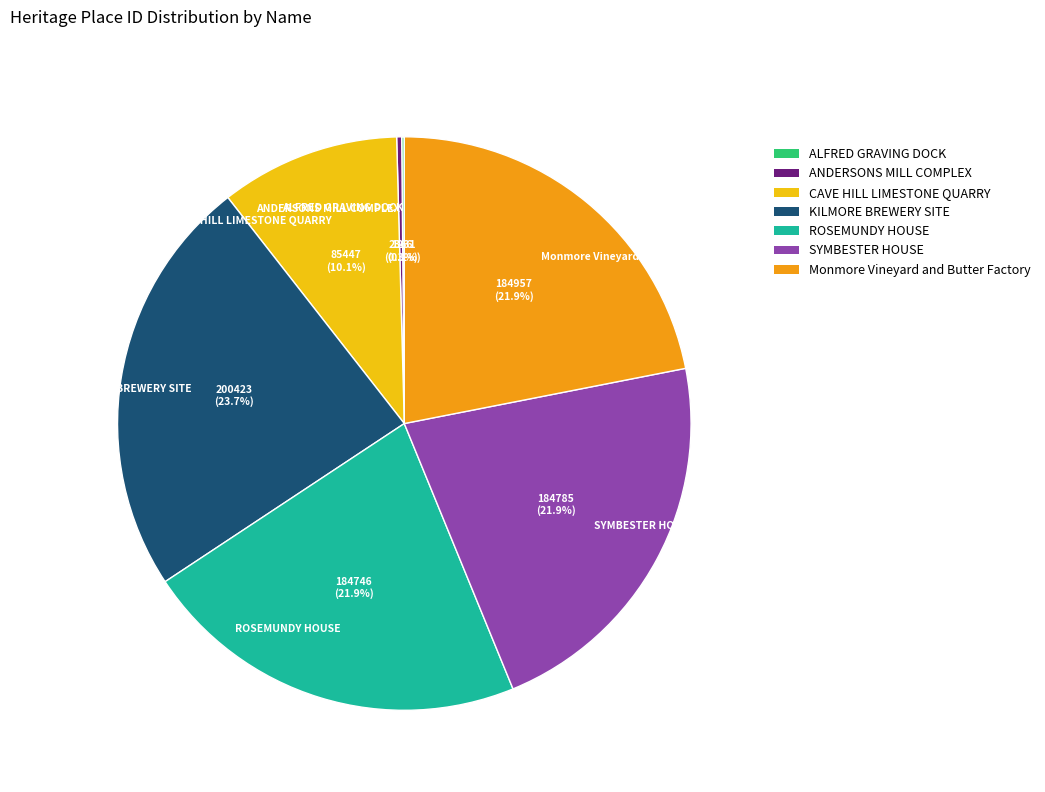

Does CAVE HILL LIMESTONE QUARRY represent more than half of the total?

No